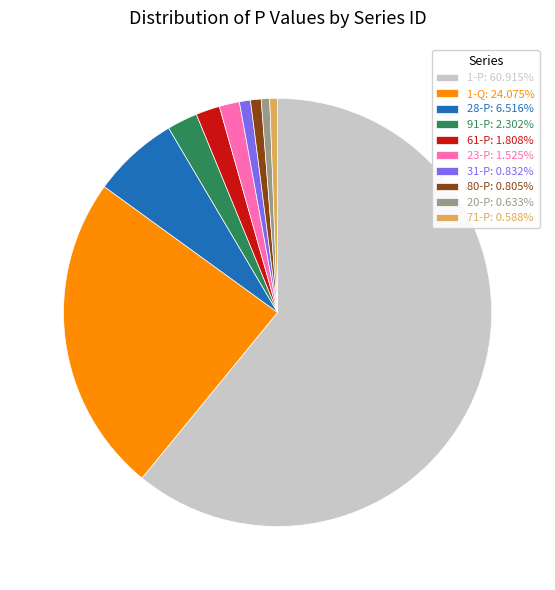

Does 1-P represent more than half of the total?

Yes